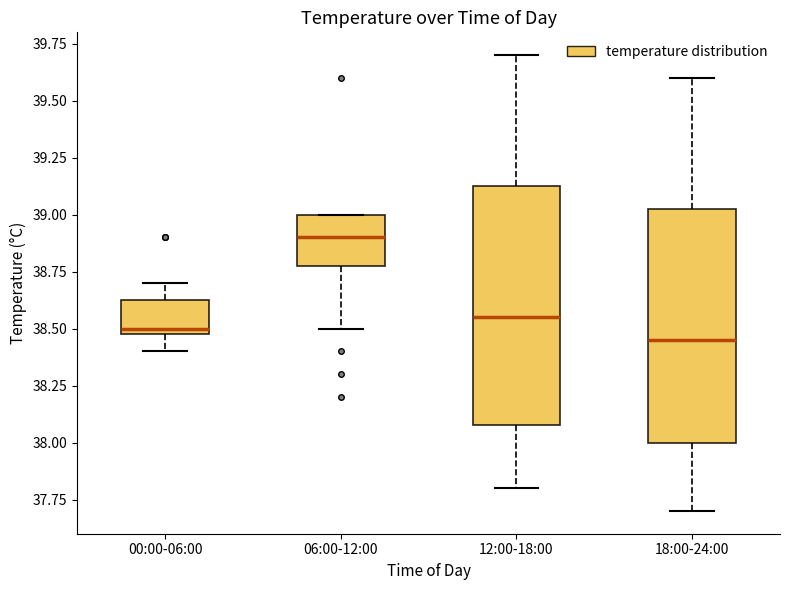

Reading left to right, transcribe this box plot: for each box, give where its median line is, the range the box spans, and where its two whiskers end, as read against the y-axis. The values are not printed on the chart, so give them approximately, as read against the axis.

00:00-06:00: median 38.50 (just above the box's lower edge), box 38.50 to 38.65, whiskers 38.40 to 38.70
06:00-12:00: median 38.90, box 38.80 to 39.00, whiskers 38.50 to 39.00
12:00-18:00: median 38.55, box 38.10 to 39.15, whiskers 37.80 to 39.70
18:00-24:00: median 38.45, box 38.00 to 39.05, whiskers 37.70 to 39.60